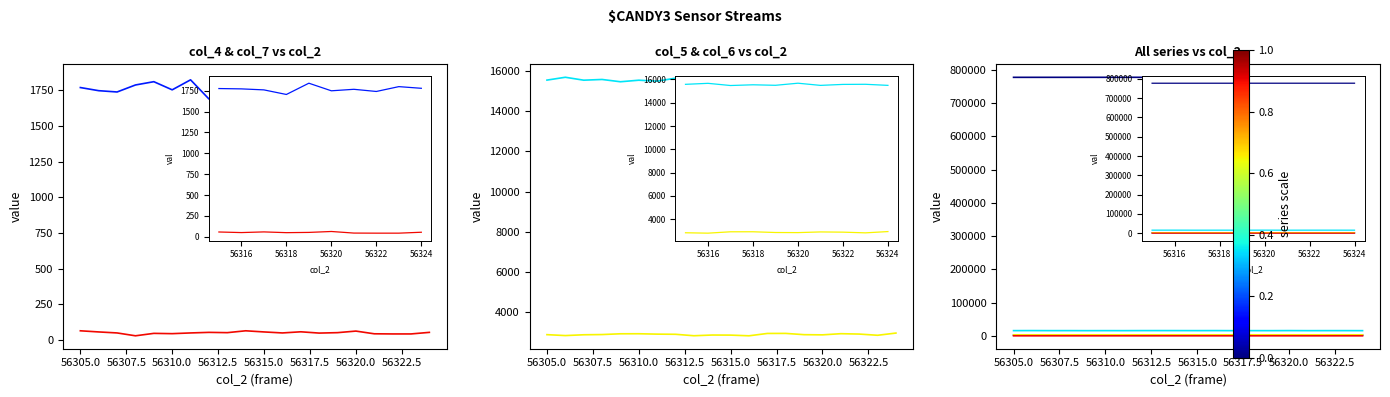

Where is the first local minimum for col_6?

56305.0